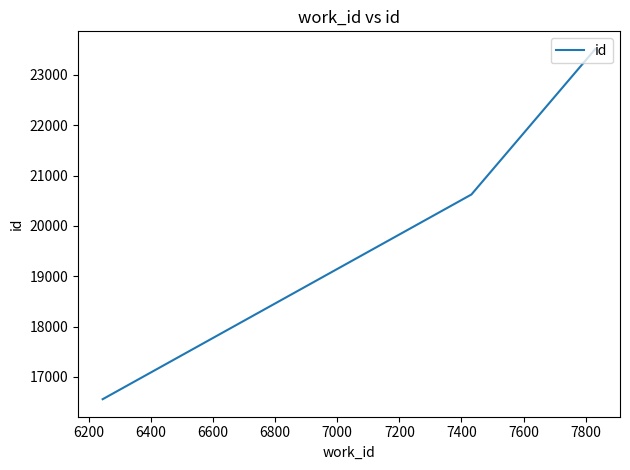

What is the value of the 1st point from the left?

16557